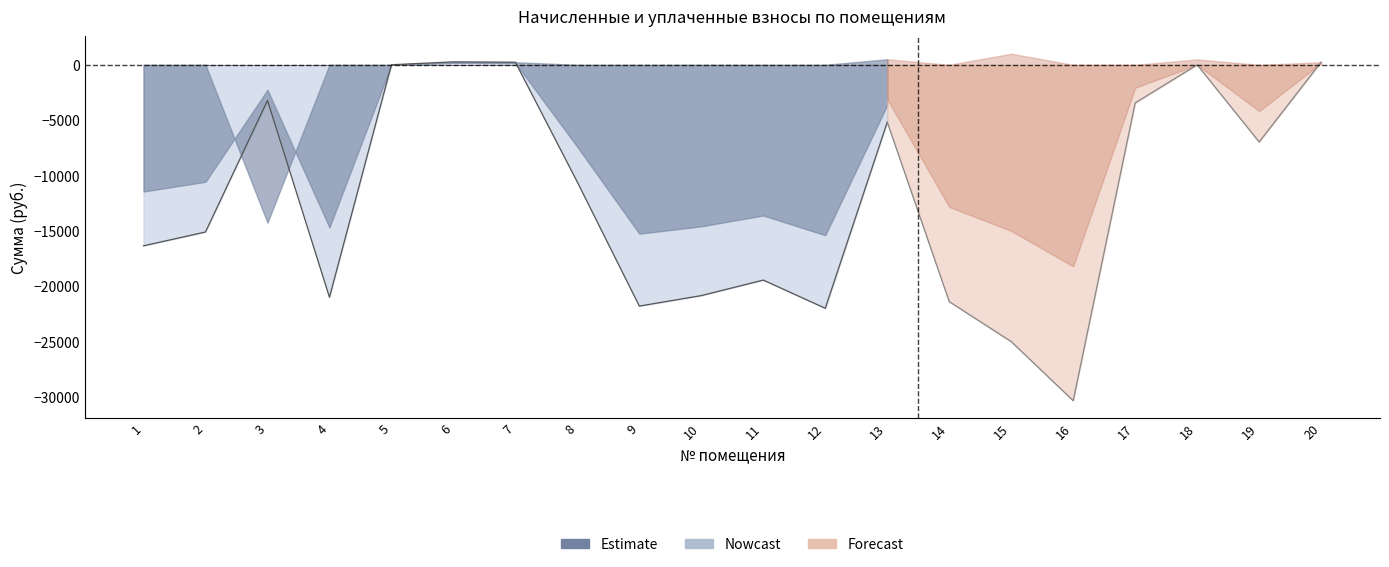

Is the value of уплачено at 14 greater than the value of задолженность at 1?

No